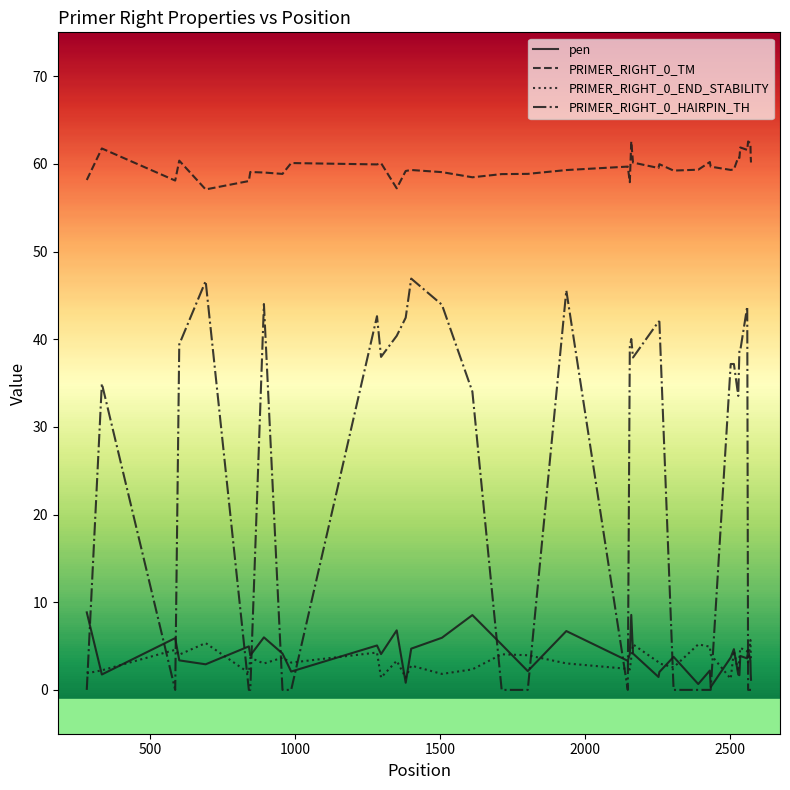

True or false: PRIMER_RIGHT_0_END_STABILITY and PRIMER_RIGHT_0_TM intersect in this chart.

False